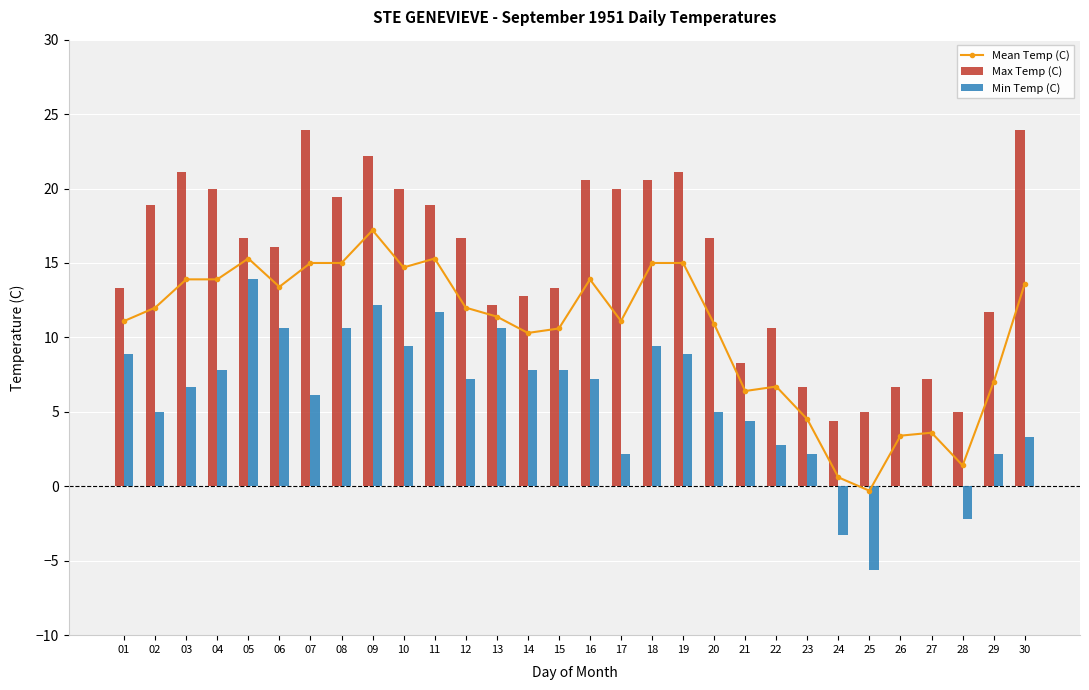

The Max Temp (C) series shows 10.6 at 22. True or false?

True